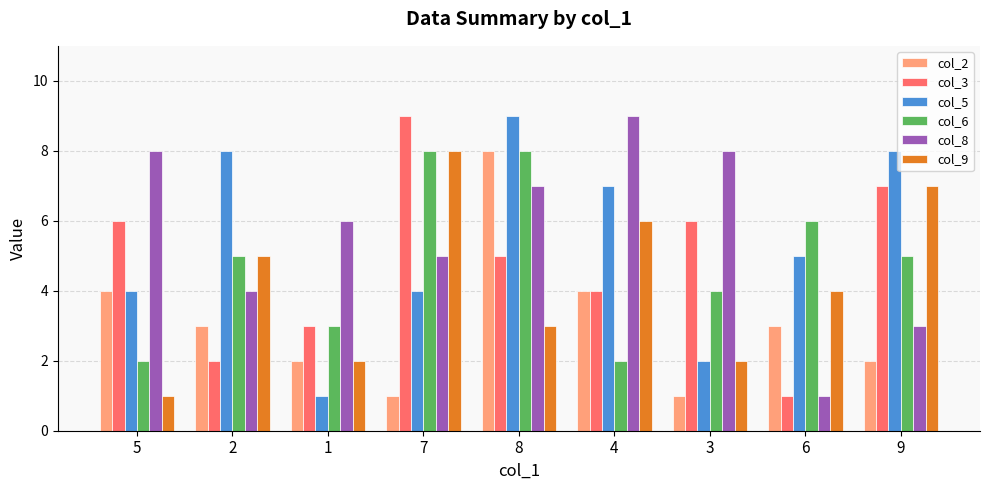

What is the difference between the highest and lowest values at 3?

7